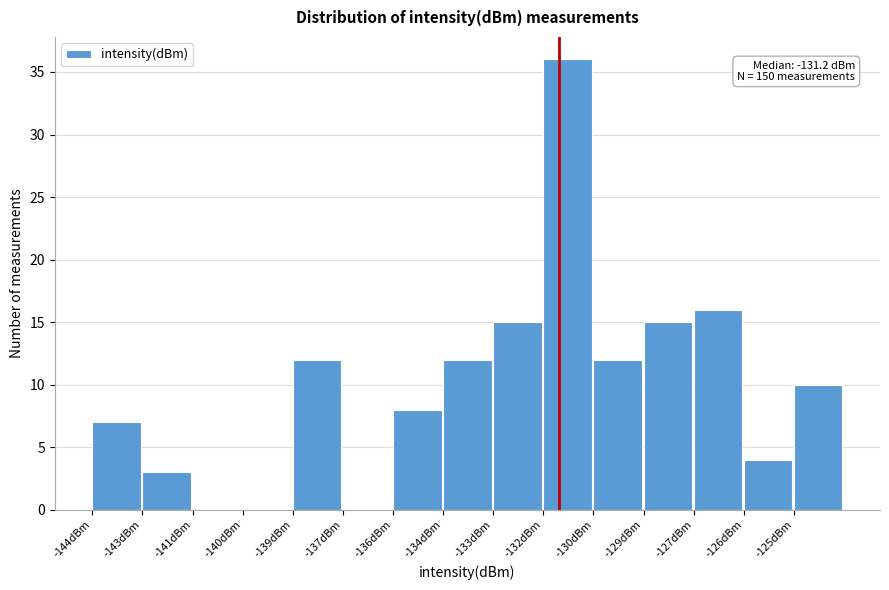

Reading left to right, transcribe all the data shown in this chart.

-144dBm=7	-143dBm=3	-141dBm=0	-140dBm=0	-139dBm=12	-137dBm=0	-136dBm=8	-134dBm=12	-133dBm=15	-132dBm=36	-130dBm=12	-129dBm=15	-127dBm=16	-126dBm=4	-125dBm=10